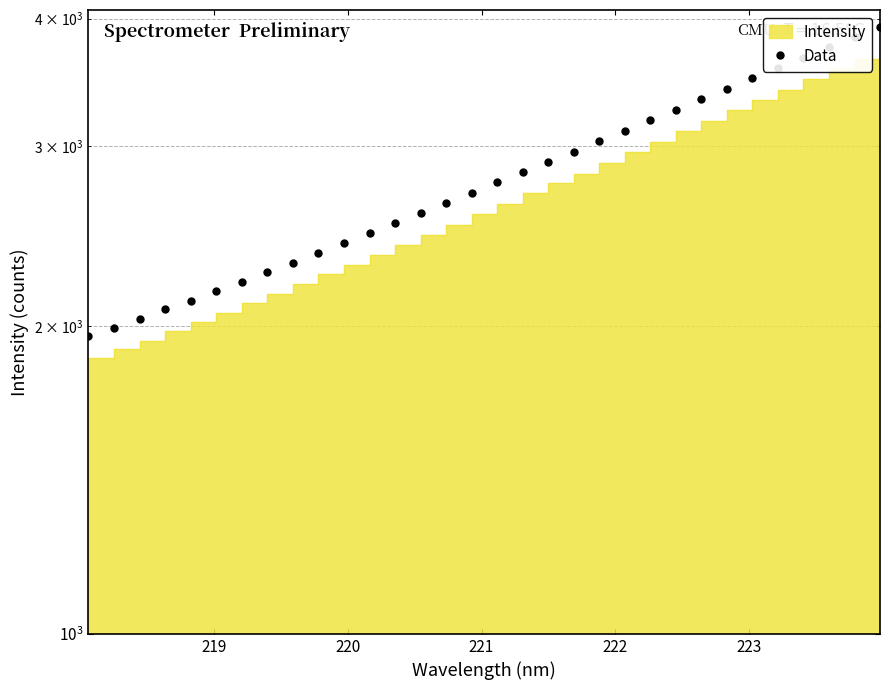

The value at 12 is 1405.5. True or false?

False